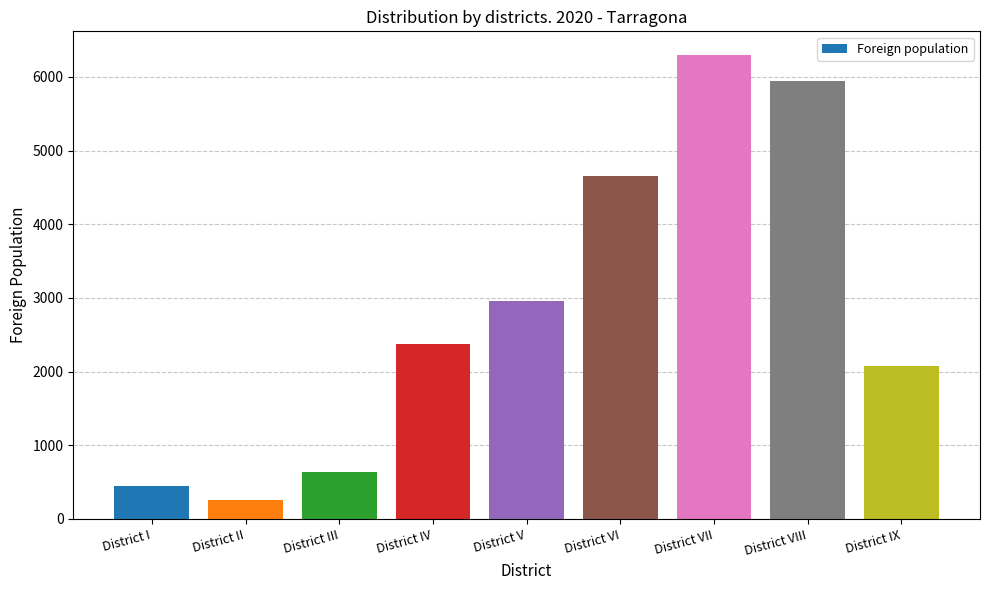

What is the difference between the values at District IV and District V?

585